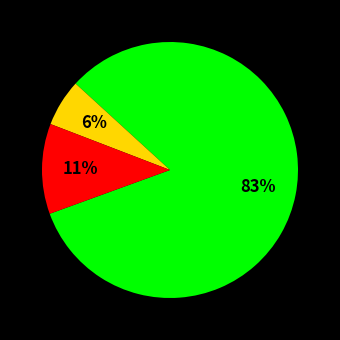

To the nearest percent, what is the average slice percentage?

33%